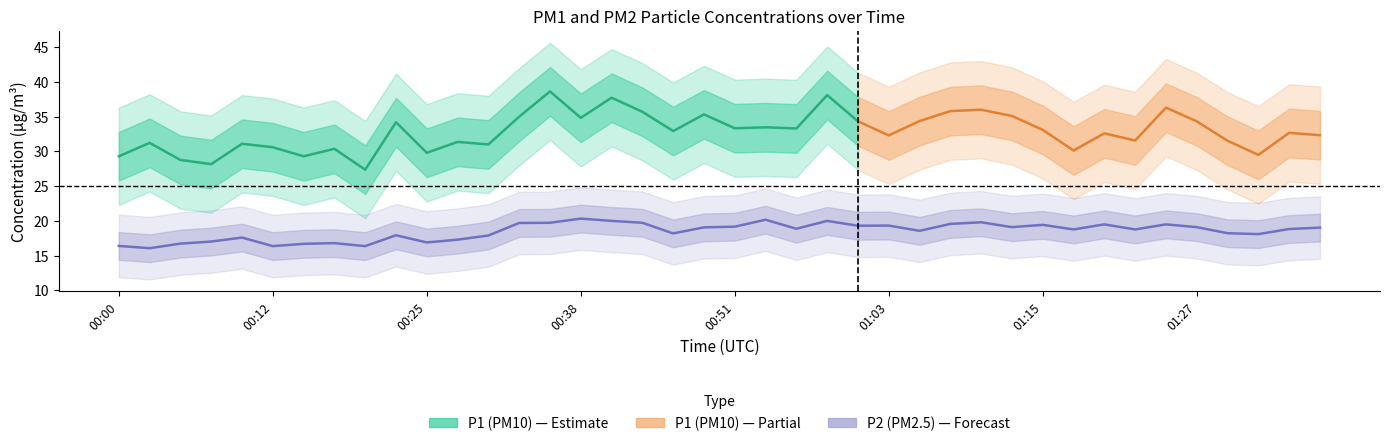

What is the value of the P2 (PM2.5) point at the 1st from the left?

16.4